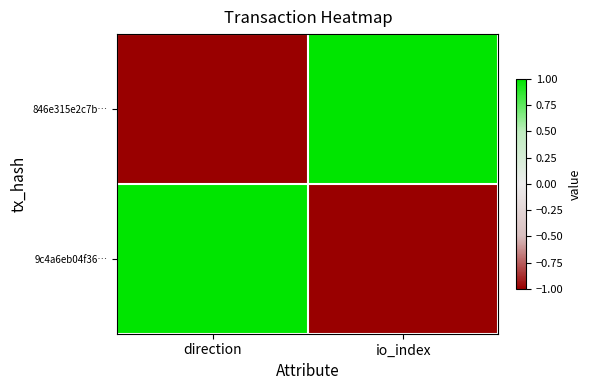

What is the difference between the highest and lowest values at direction?

2.0